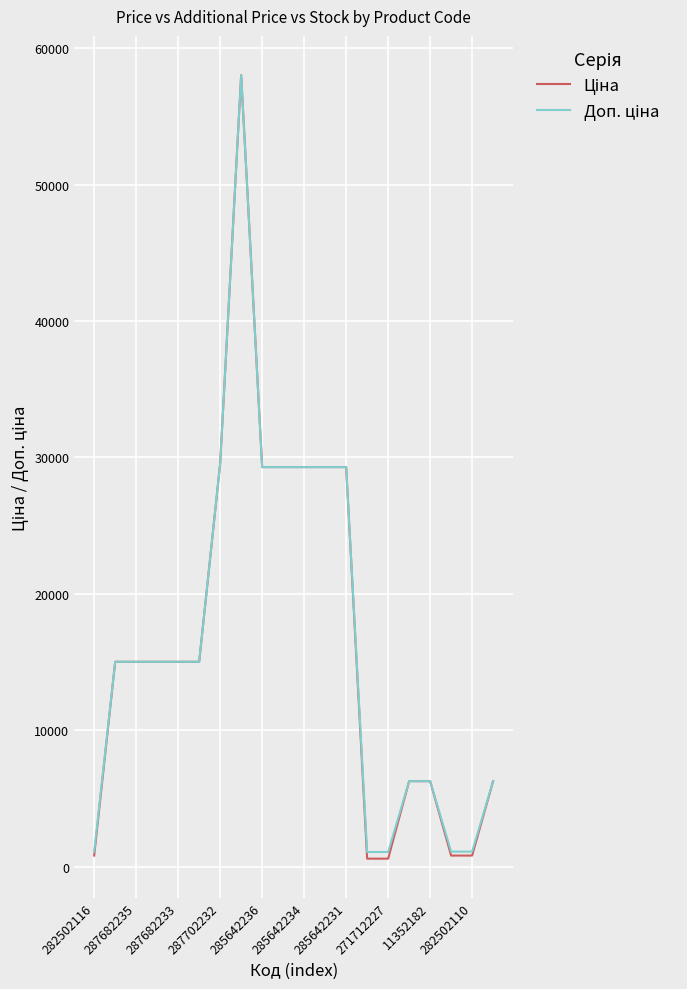

What is the greatest value displayed?

58037.0